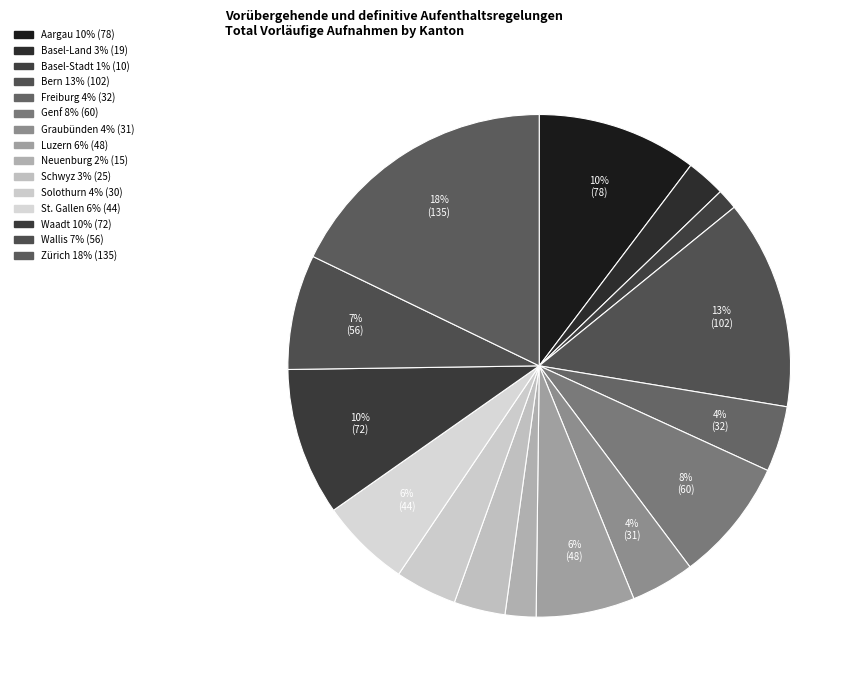

To the nearest percent, what is the combined percentage of Aargau and Luzern?

17%